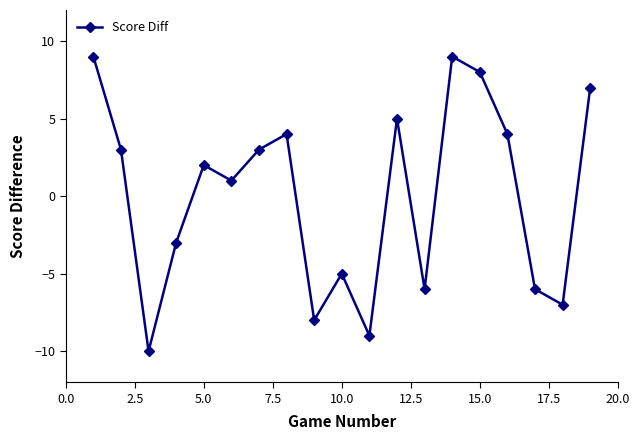

What is the difference between the maximum and minimum values?

19